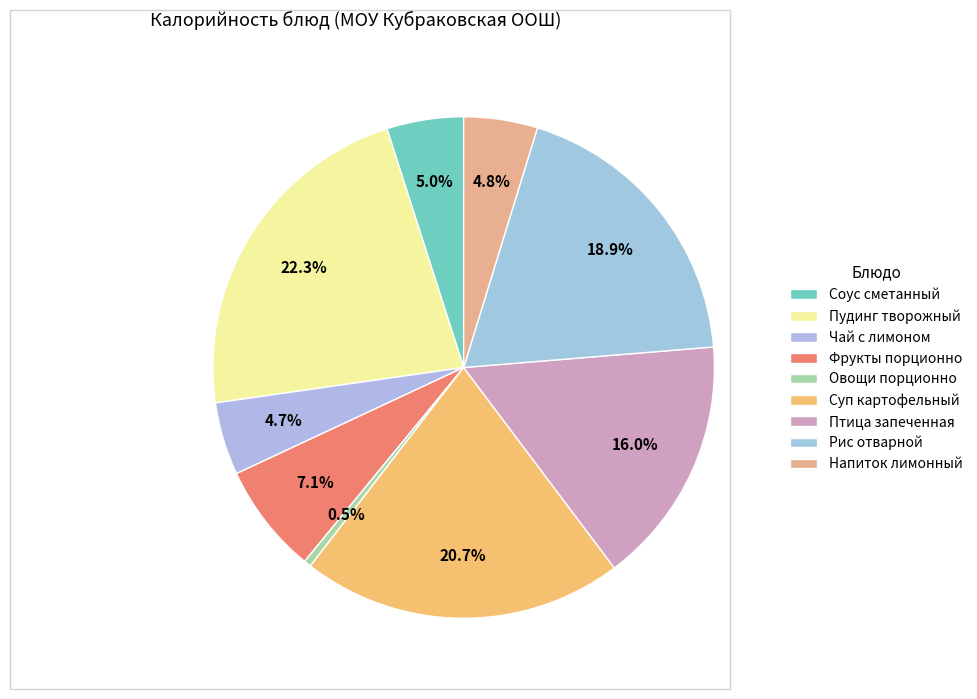

Do Рис отварной and Овощи порционно together represent more than half of the pie?

No